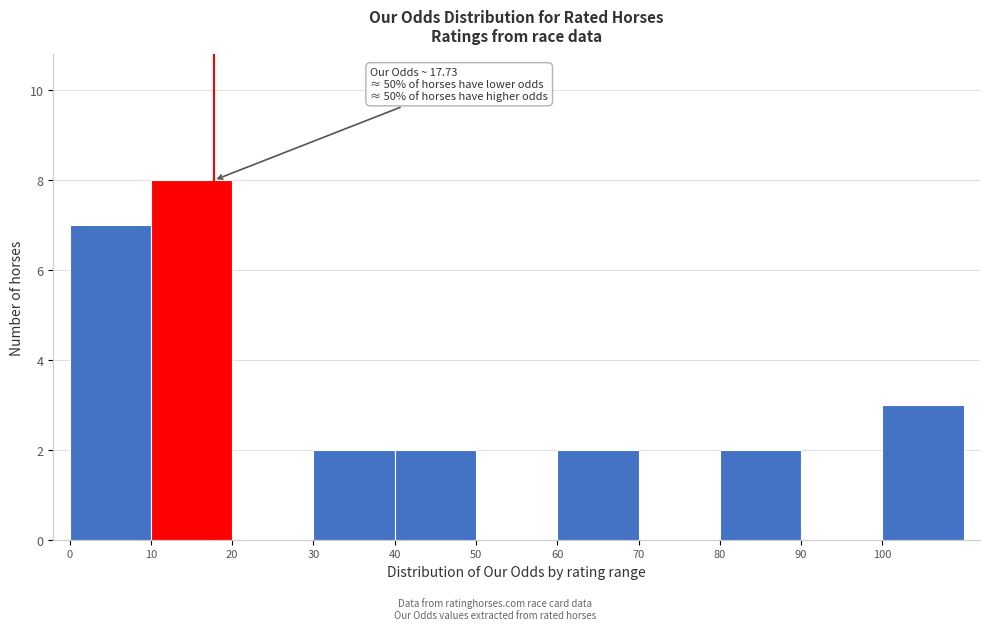

Over which range of the x-axis is the bar tallest?

10 to 20